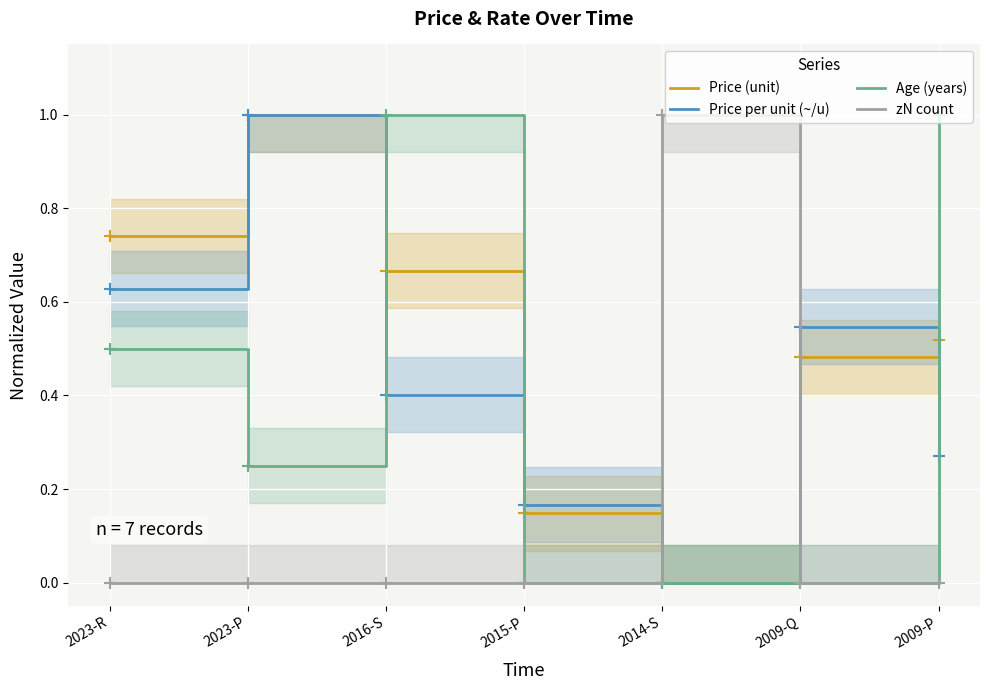

Between 2023-P and 2016-S, which series saw the biggest shift?

Age (years)